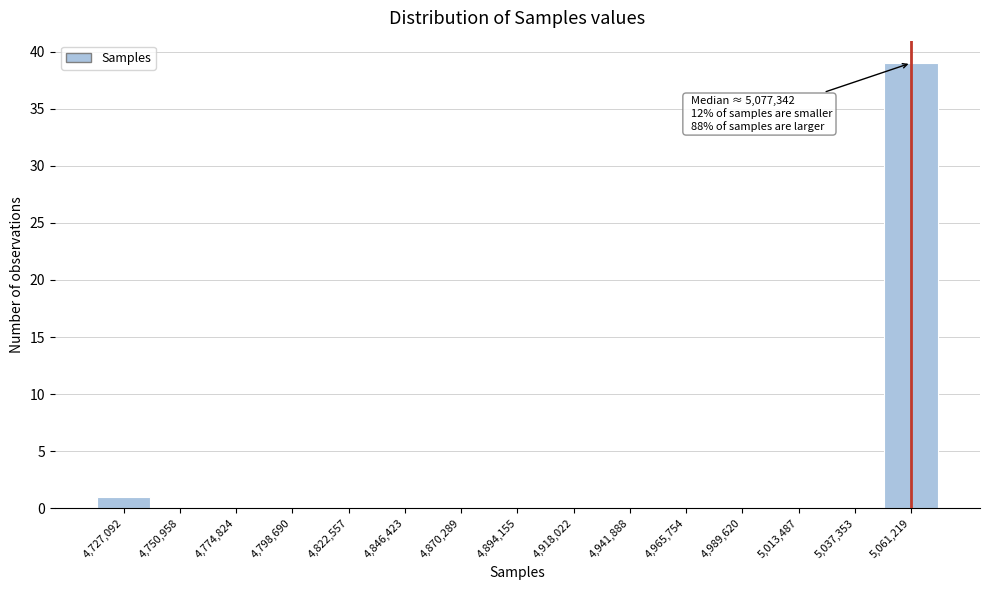

Reading left to right, transcribe all the data shown in this chart.

4,727,092=1	4,750,958=0	4,774,824=0	4,798,690=0	4,822,557=0	4,846,423=0	4,870,289=0	4,894,155=0	4,918,022=0	4,941,888=0	4,965,754=0	4,989,620=0	5,013,487=0	5,037,353=0	5,061,219=39